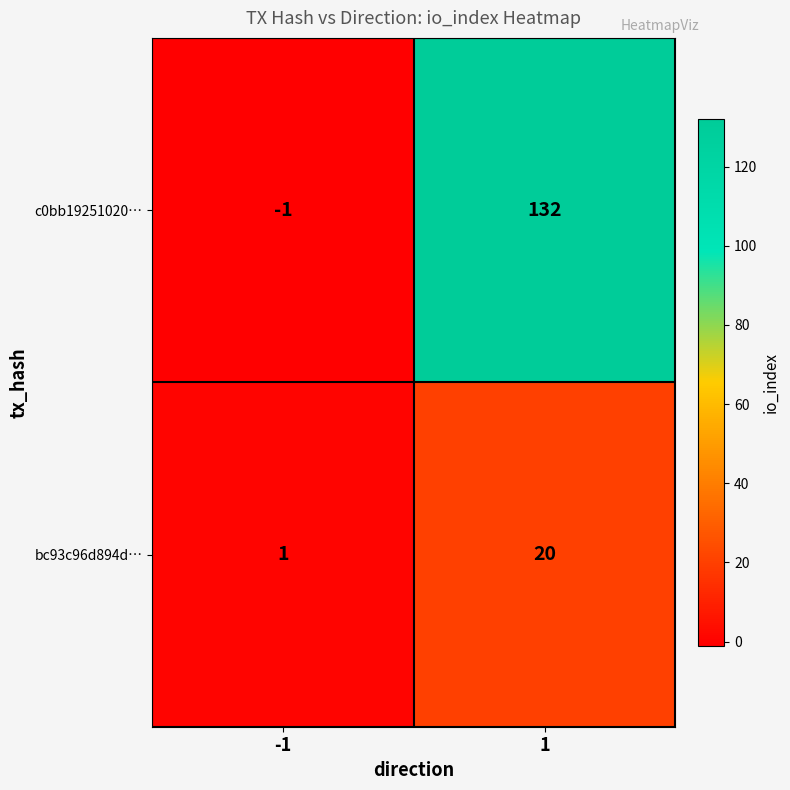

What value does the c0bb19251020… series have at 1, to the nearest 50?

150